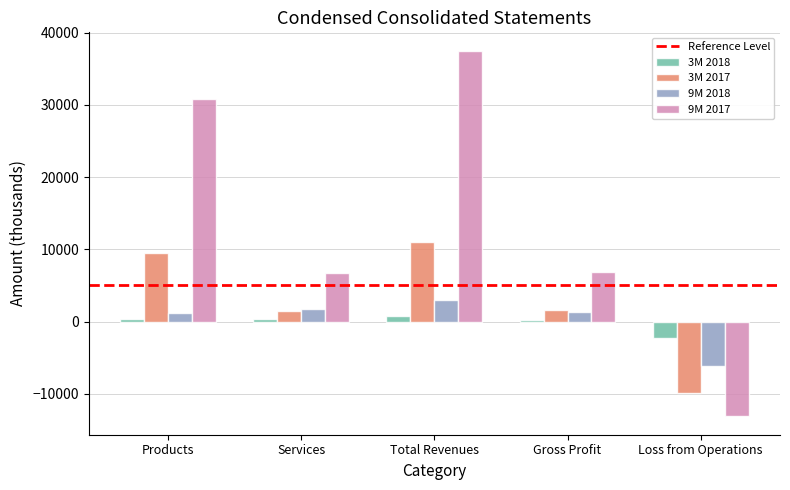

What is the average value of the 3M 2017 series?

2771